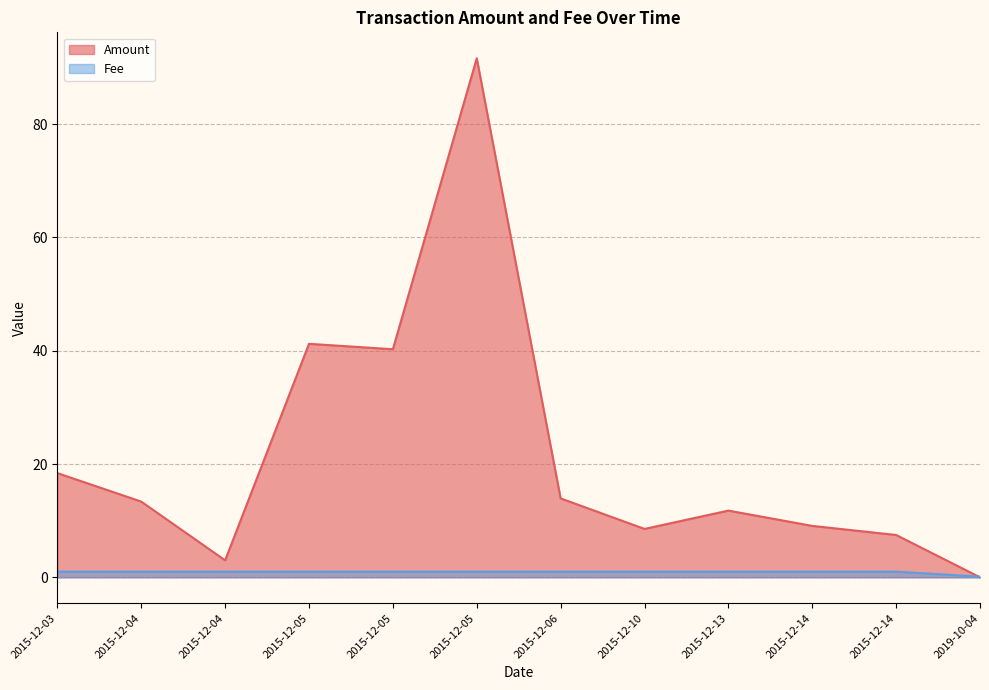

Which series has the largest total across all categories?

Amount